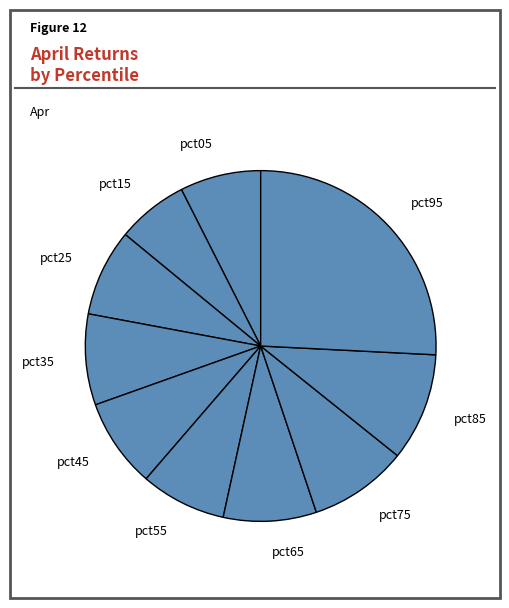

Combined, do pct95 and pct15 account for over 50%?

No